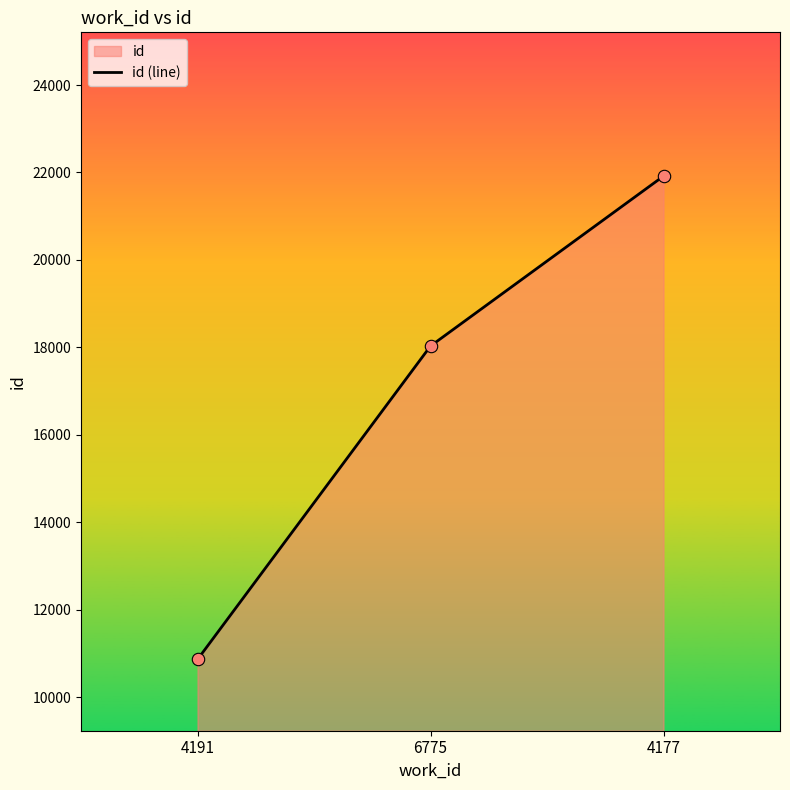

What is the change in value from 4191 to 6775?

+7167